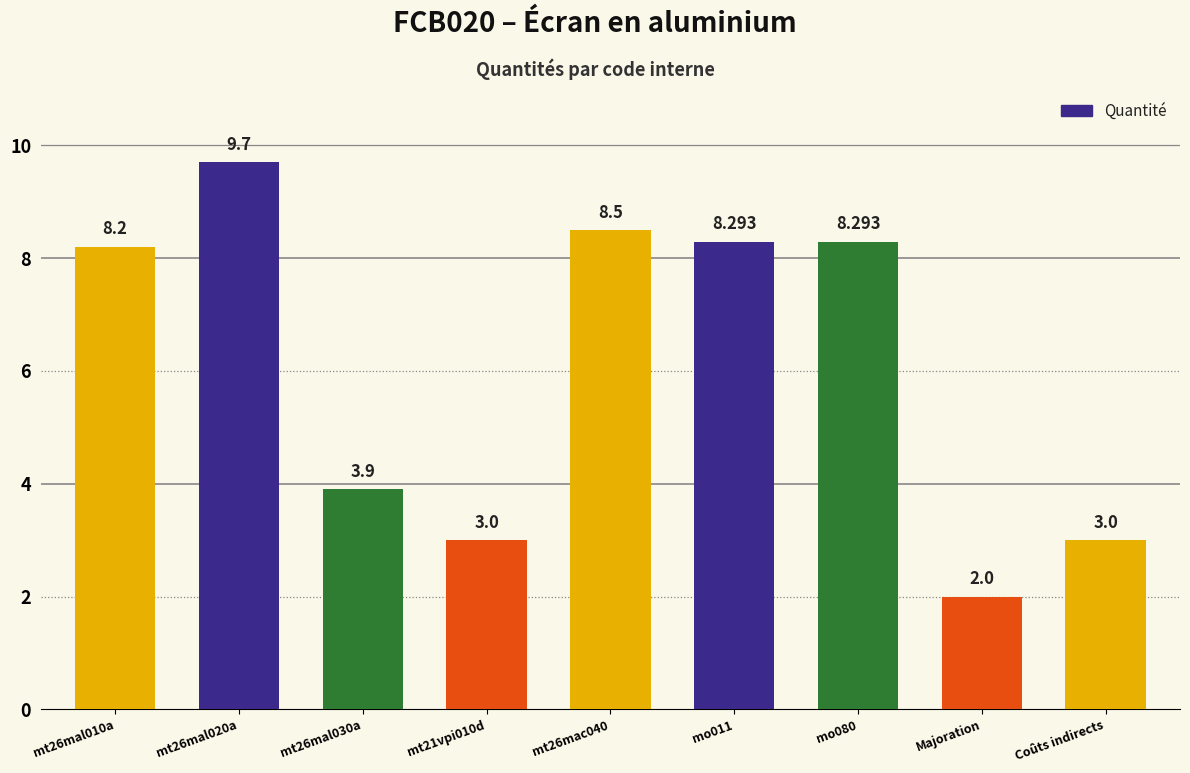

What is the value of the 2nd bar from the left?

9.7